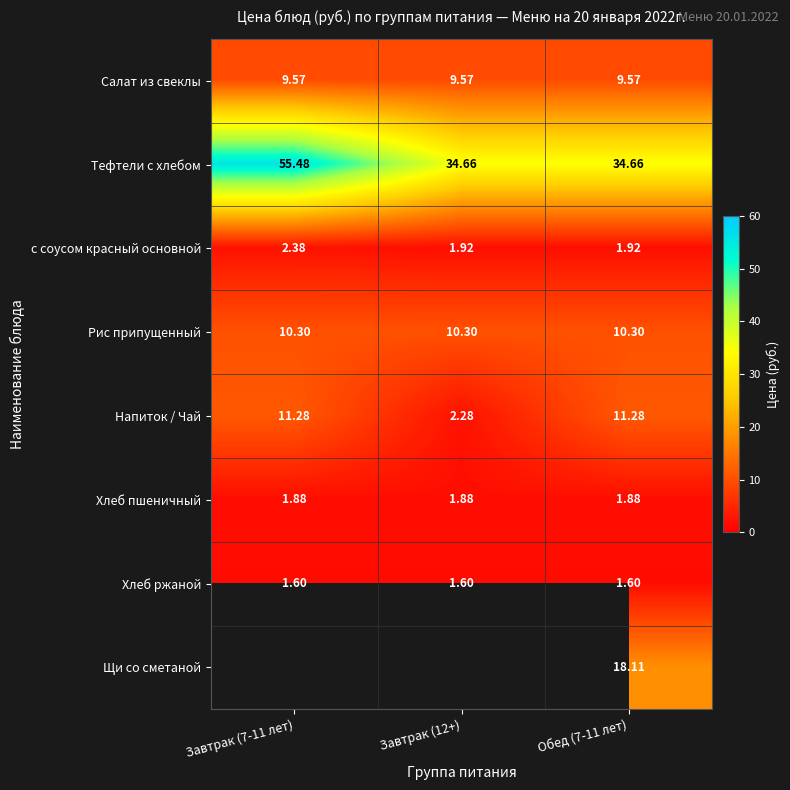

What is the spread (max minus min) of values at Обед (7-11 лет)?

33.1